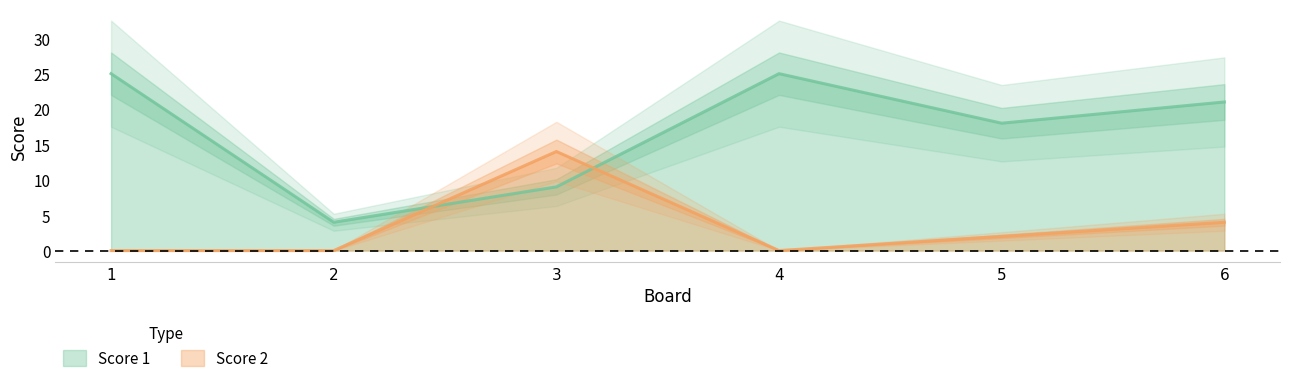

How many interior local valleys does the Score 1 series have?

2